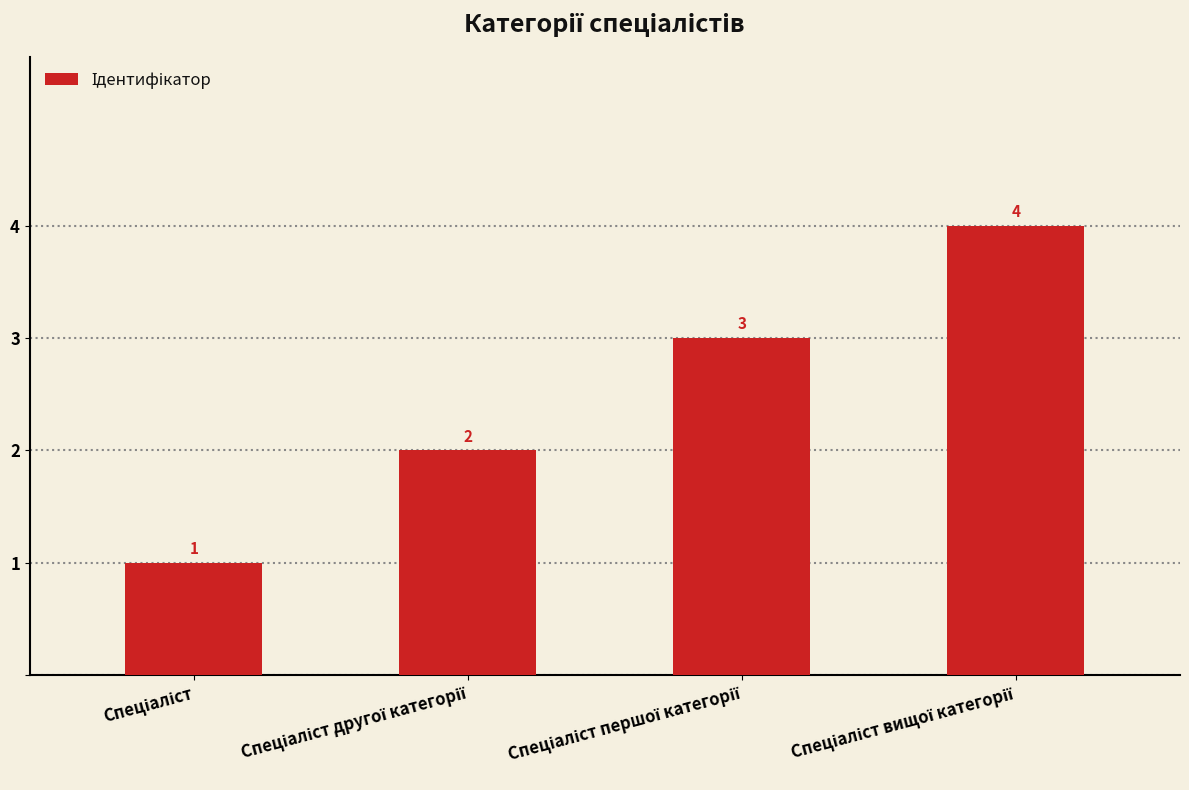

What is the sum of all values?

10